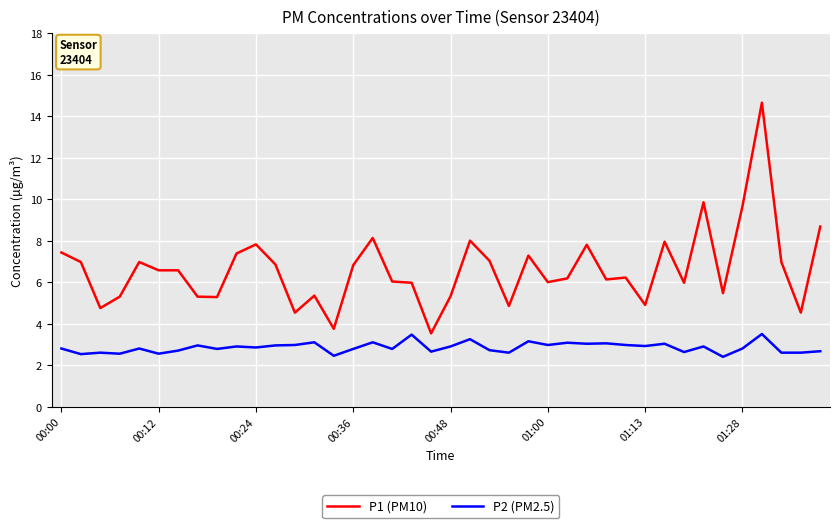

True or false: P1 (PM10) and P2 (PM2.5) intersect in this chart.

False